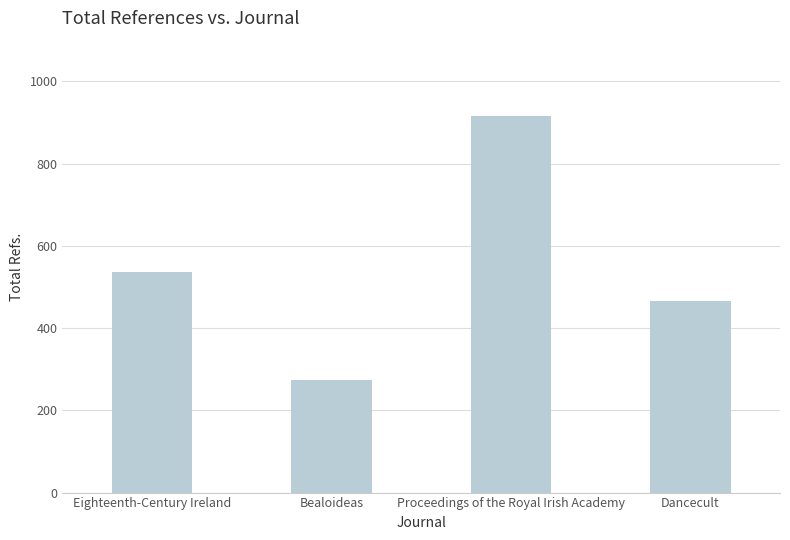

Which category has the lowest value across all series?

Bealoideas